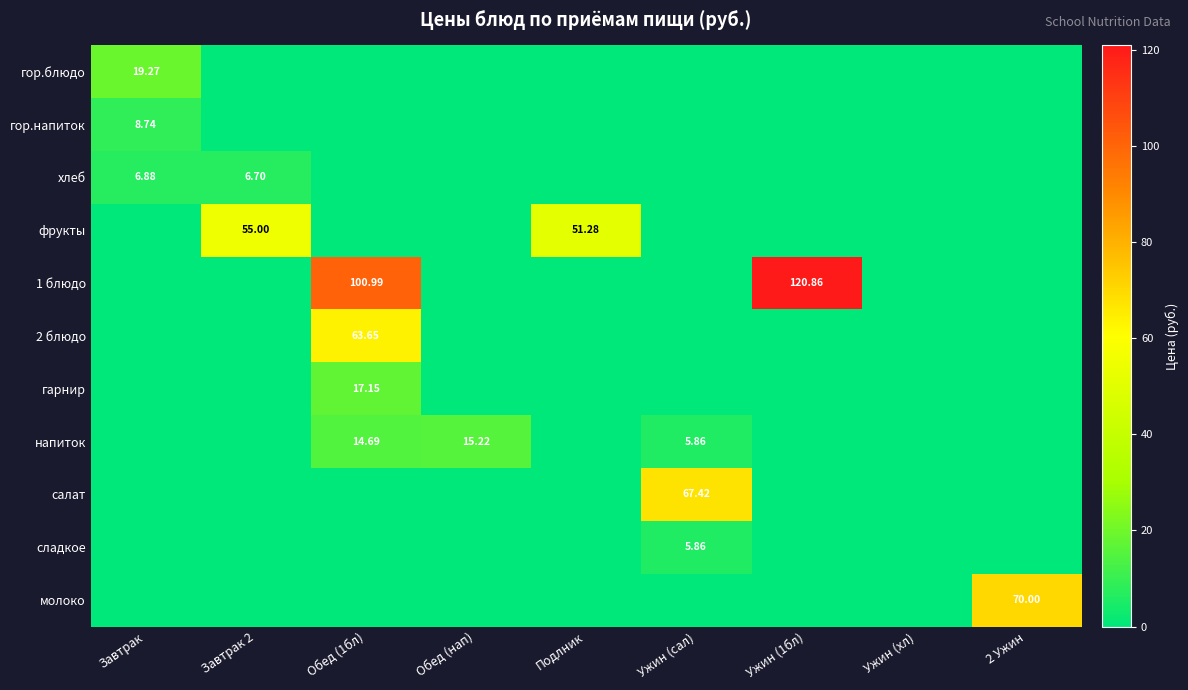

Is the value of напиток at Ужин (1бл) greater than the value of гарнир at 2 Ужин?

No